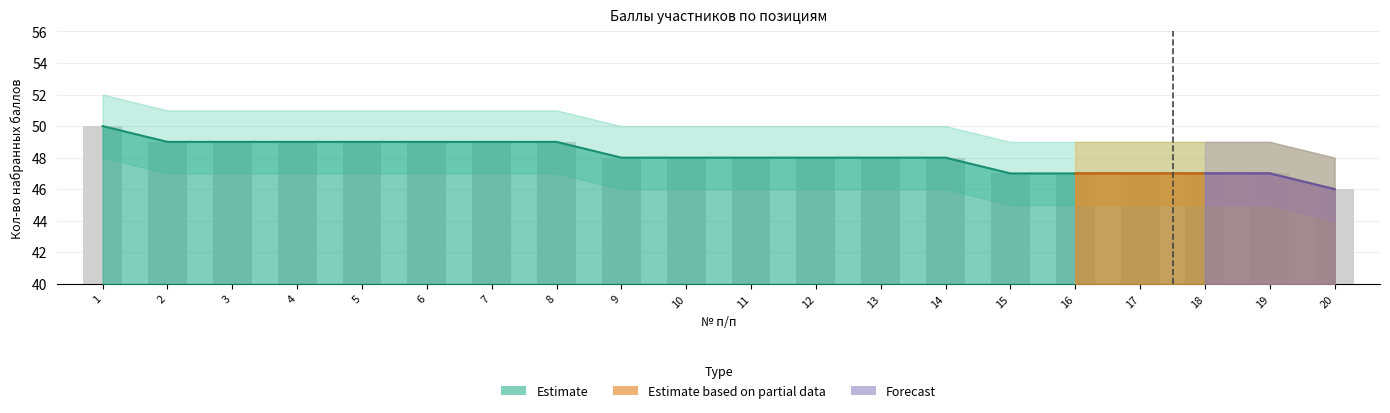

What is the difference between the values at 9 and 7?

1